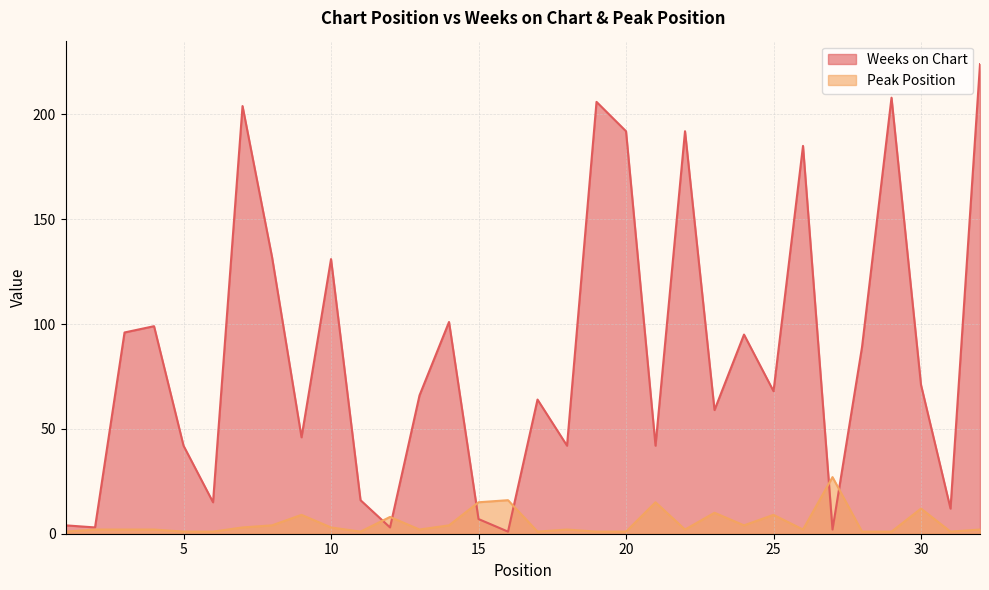

What is the sum of all Weeks on Chart values?

2717